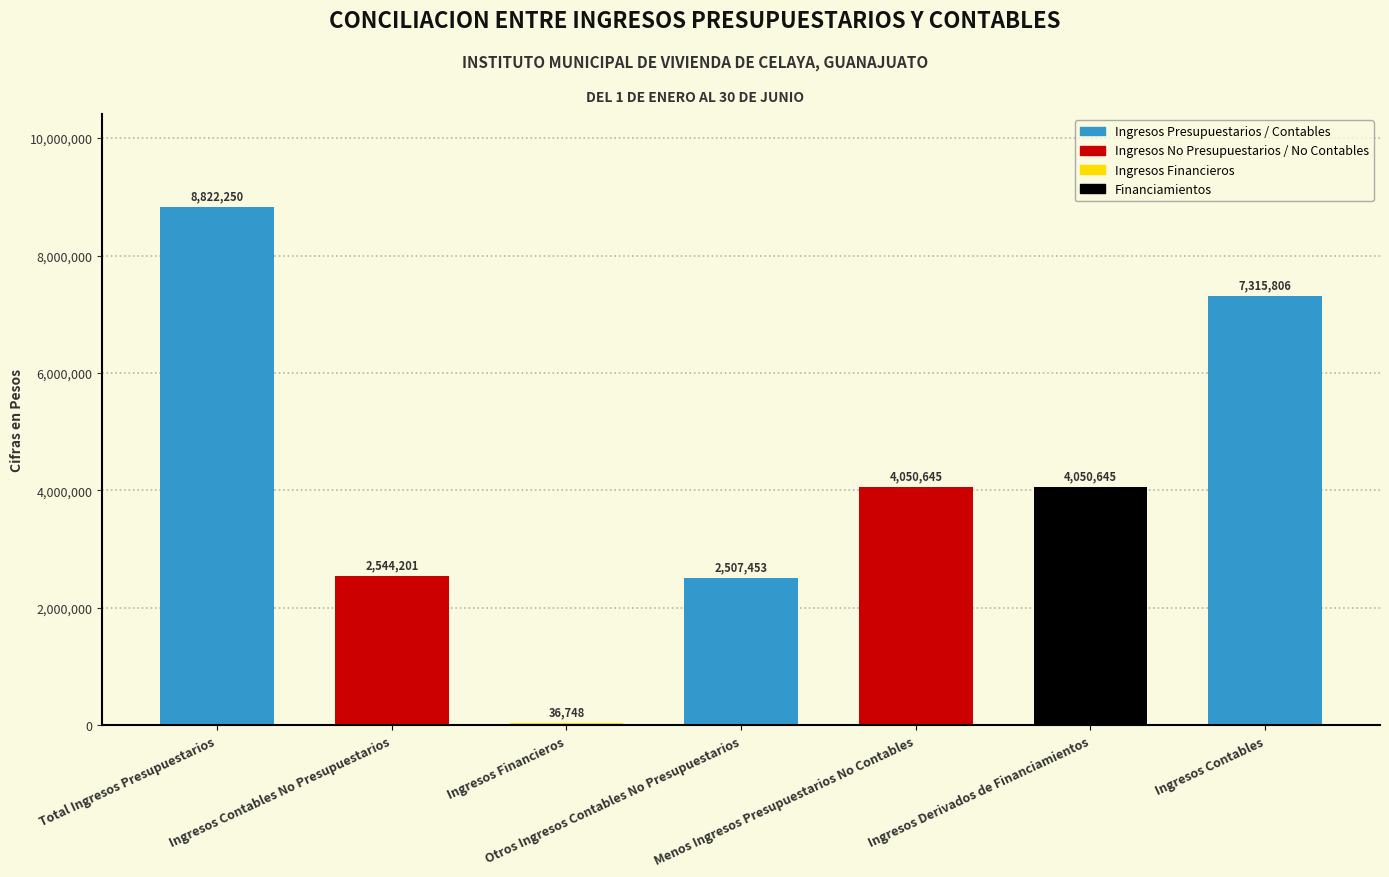

What is the sum of all values?

29327747.9